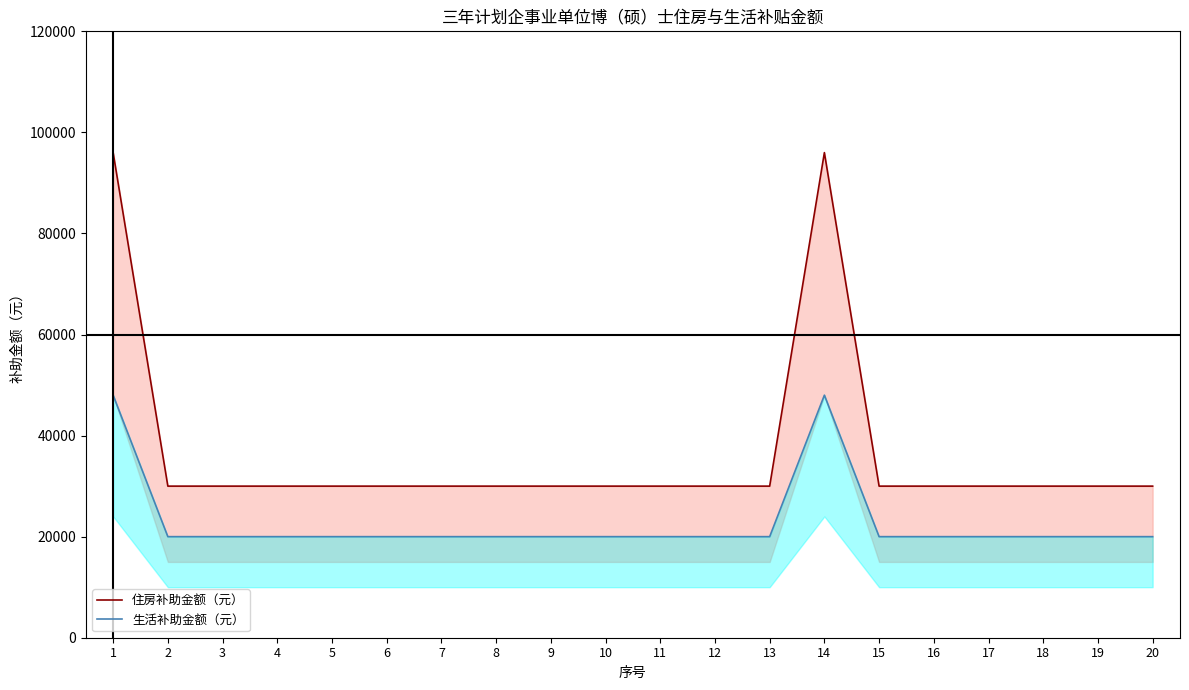

True or false: 生活补助金额（元） and 住房补助金额（元） cross at least once.

False